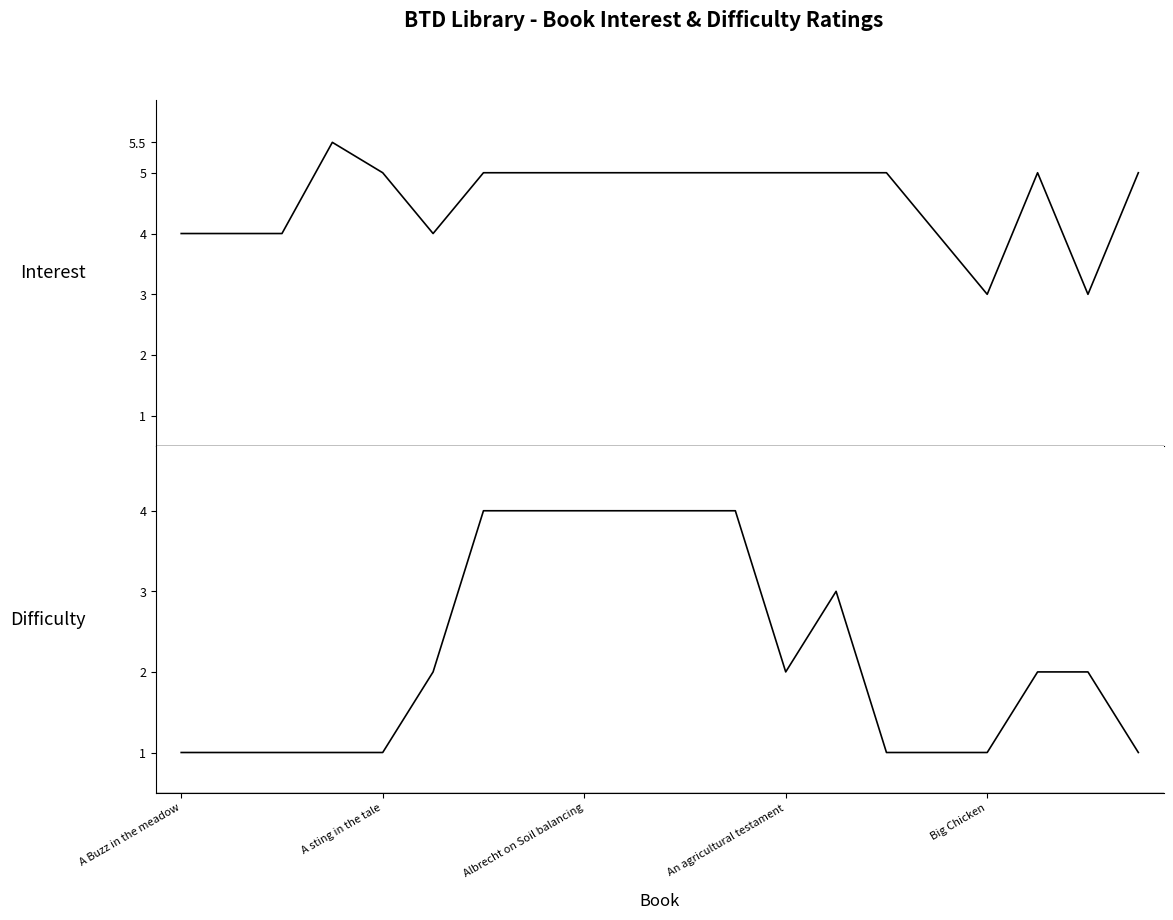

What is the sum of the Difficulty values at An agricultural testament and Big Chicken?

3.0